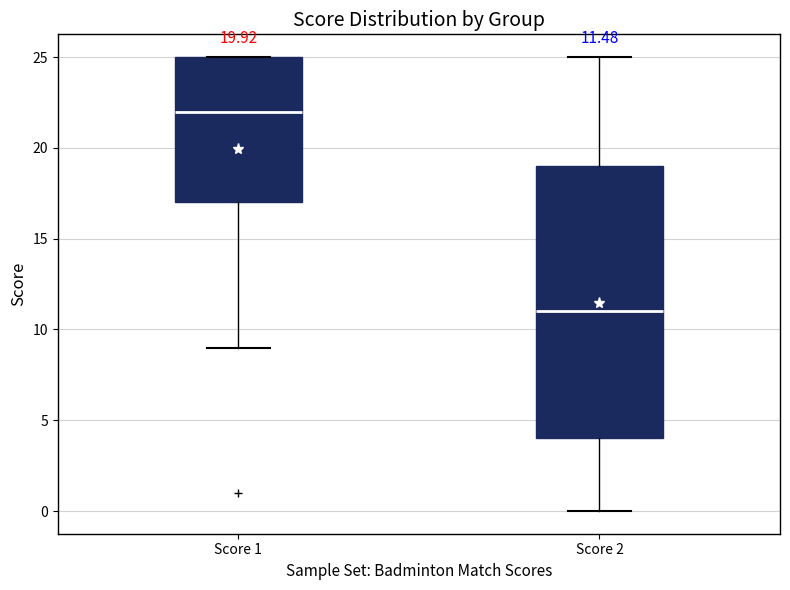

Which box's median line is the lowest?

Score 2